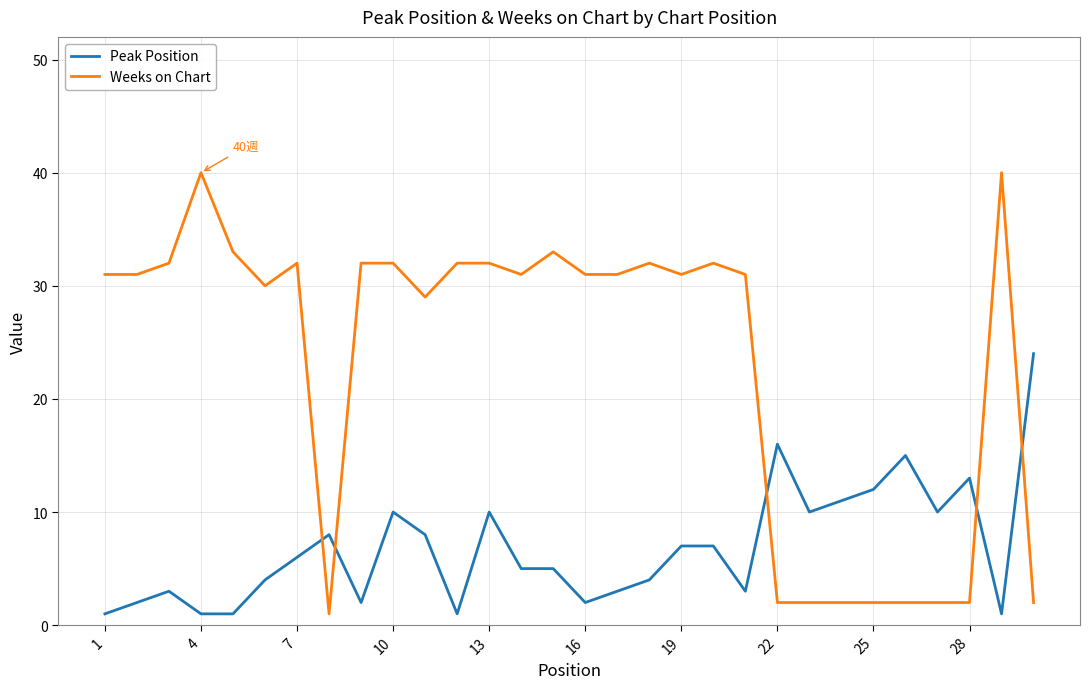

Which series has the largest range (max minus min)?

Weeks on Chart